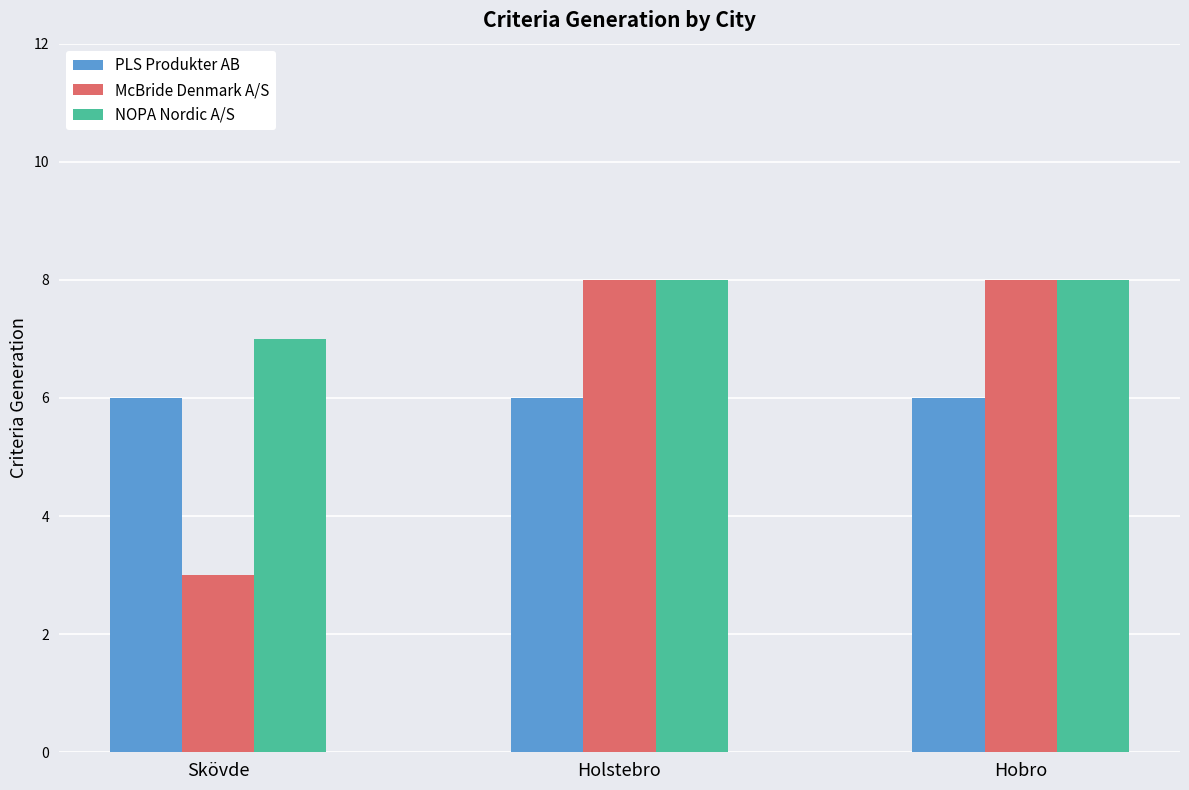

Reading left to right, transcribe all the data shown in this chart.

PLS Produkter AB: Skövde=6	Holstebro=6	Hobro=6
McBride Denmark A/S: Skövde=3	Holstebro=8	Hobro=8
NOPA Nordic A/S: Skövde=7	Holstebro=8	Hobro=8